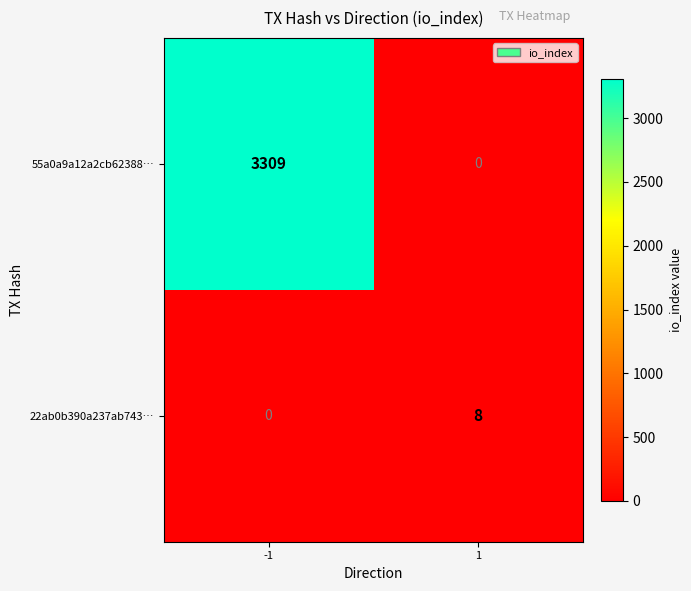

The value of 55a0a9a12a2cb62388… at 1 is -1102. True or false?

False